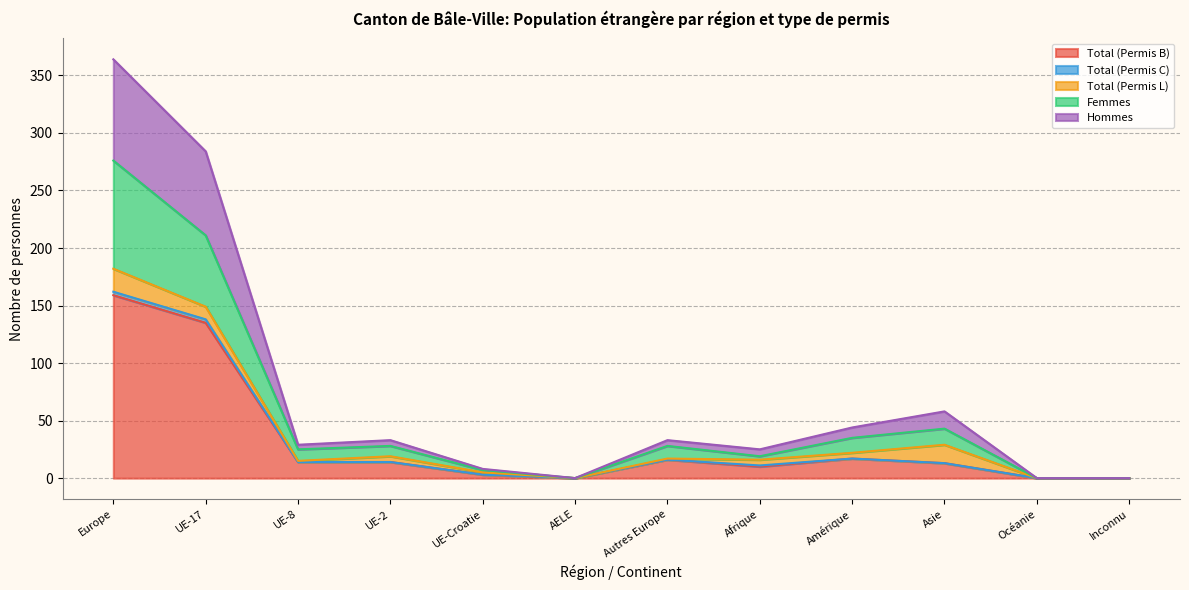

Is it true that Total (Permis B) equals 0 at Inconnu?

True